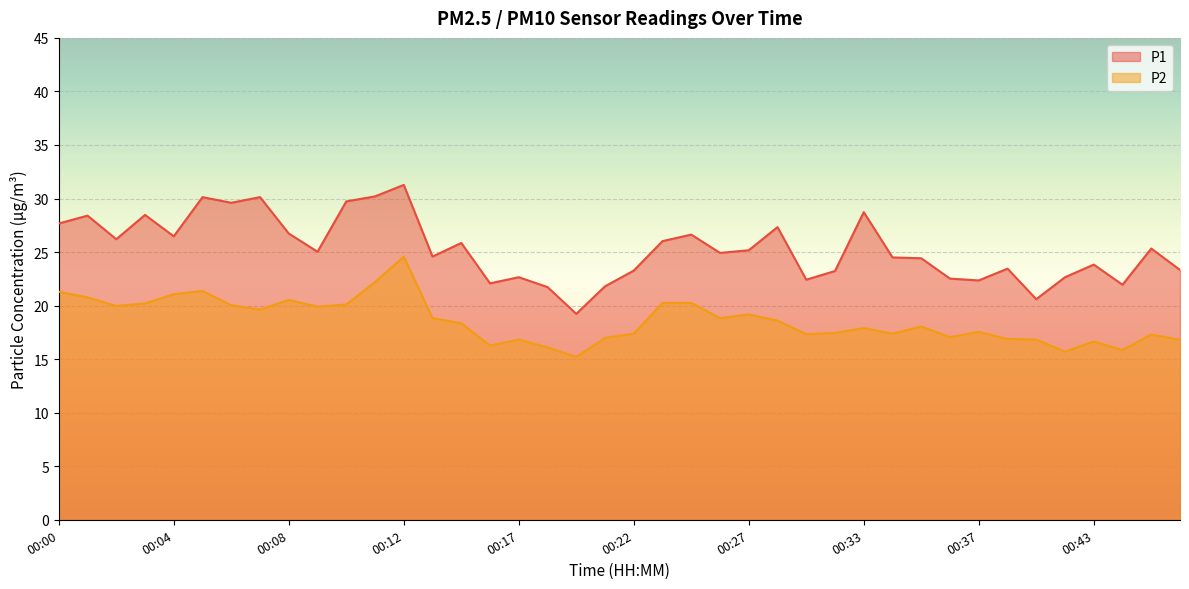

What is the average value of the P1 series?

25.3